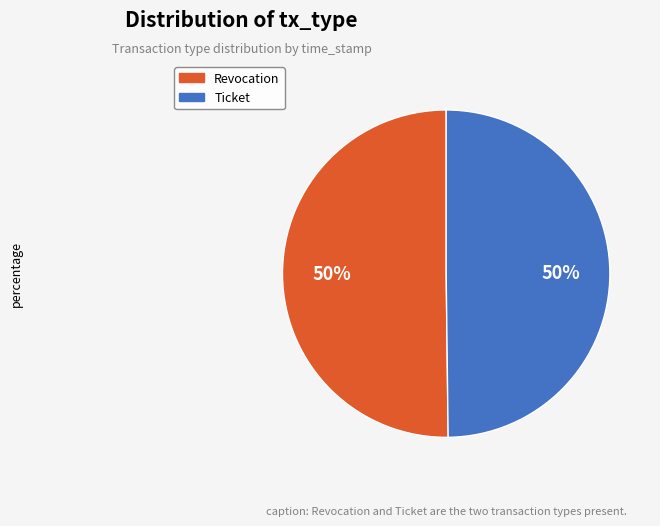

To the nearest percent, what is the average slice percentage?

50%